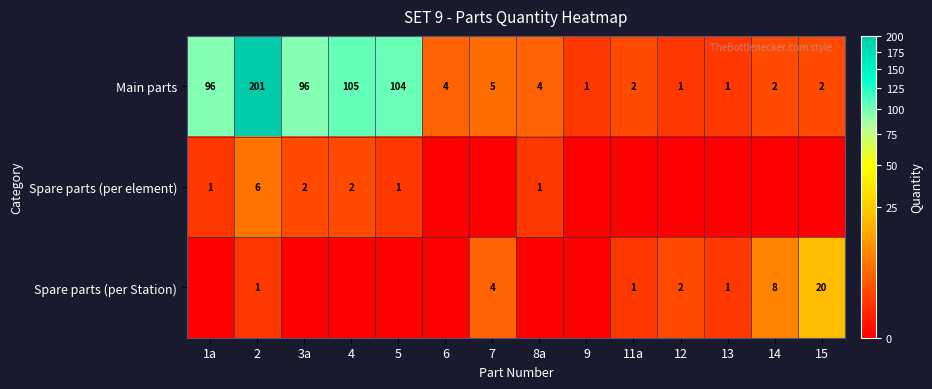

Read the Main parts value at 3a, to the nearest 5.

95